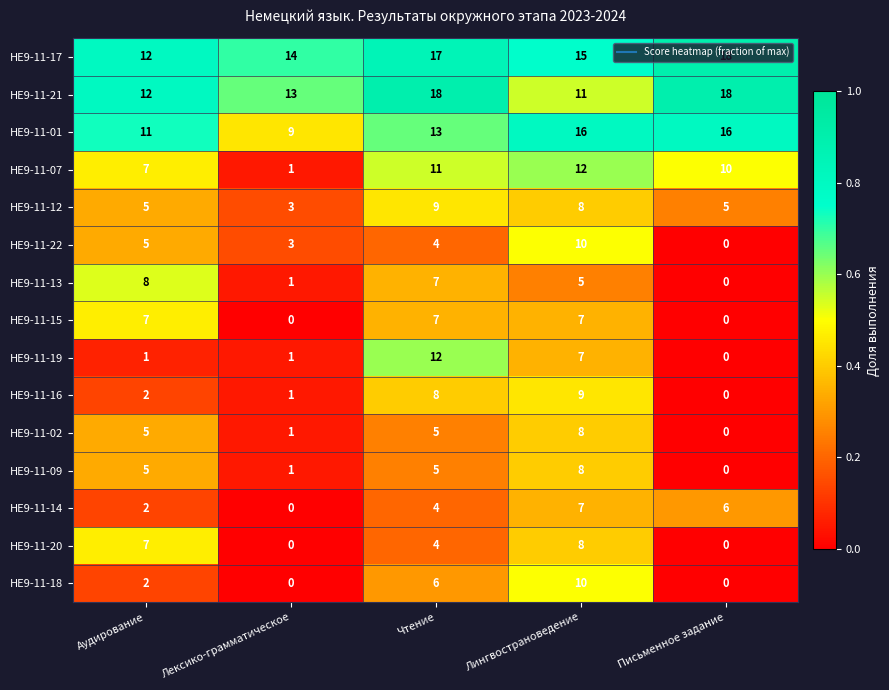

The value of НЕ9-11-15 at Письменное задание is -2. True or false?

False